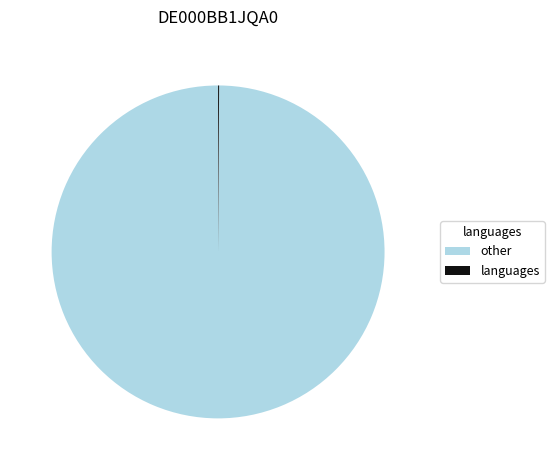

Which slice is the largest?

other